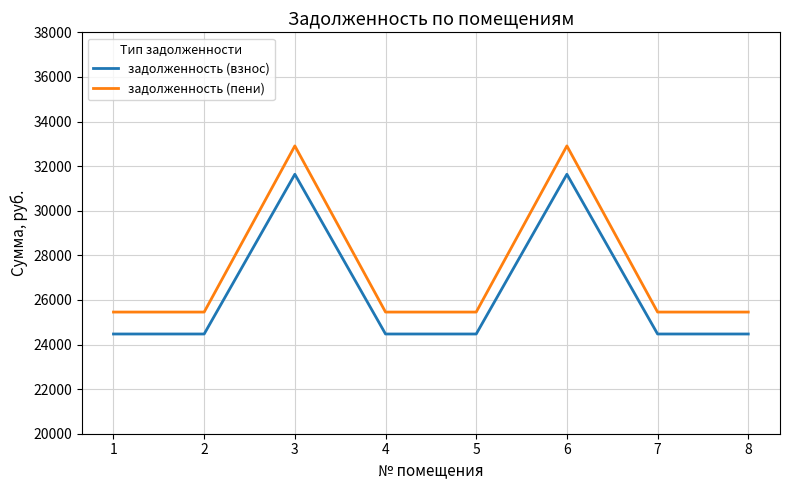

Rank the series by their average value, from lowest to highest.

задолженность (взнос), задолженность (пени)